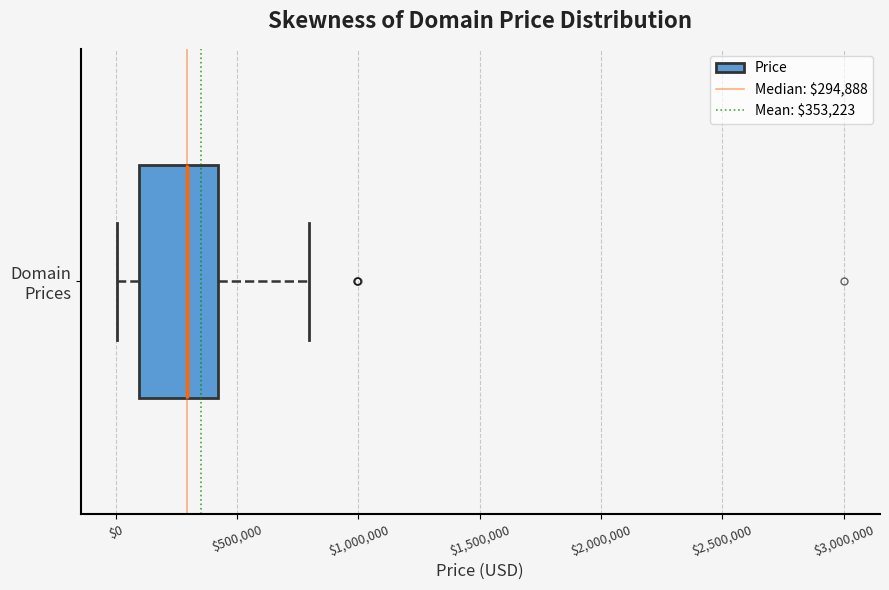

Transcribe this box plot: give where the median line is, the range the box spans, and where the two whiskers end, as read against the x-axis. The values are not printed on the chart, so give them approximately, as read against the axis.

median 300000, box 100000 to 400000, whiskers 0 to 800000